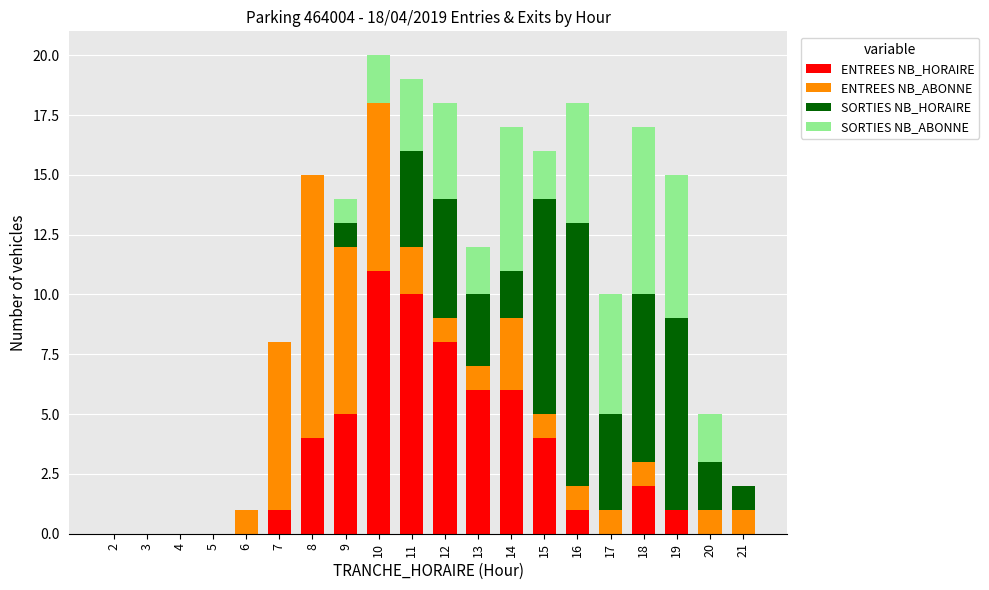

Are the bars grouped side by side (vs. stacked)?

No